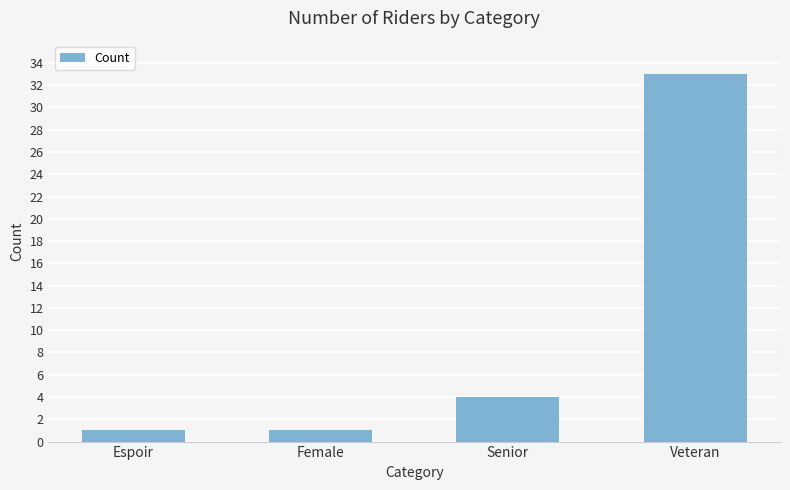

What is the label of the 3rd bar from the right?

Female